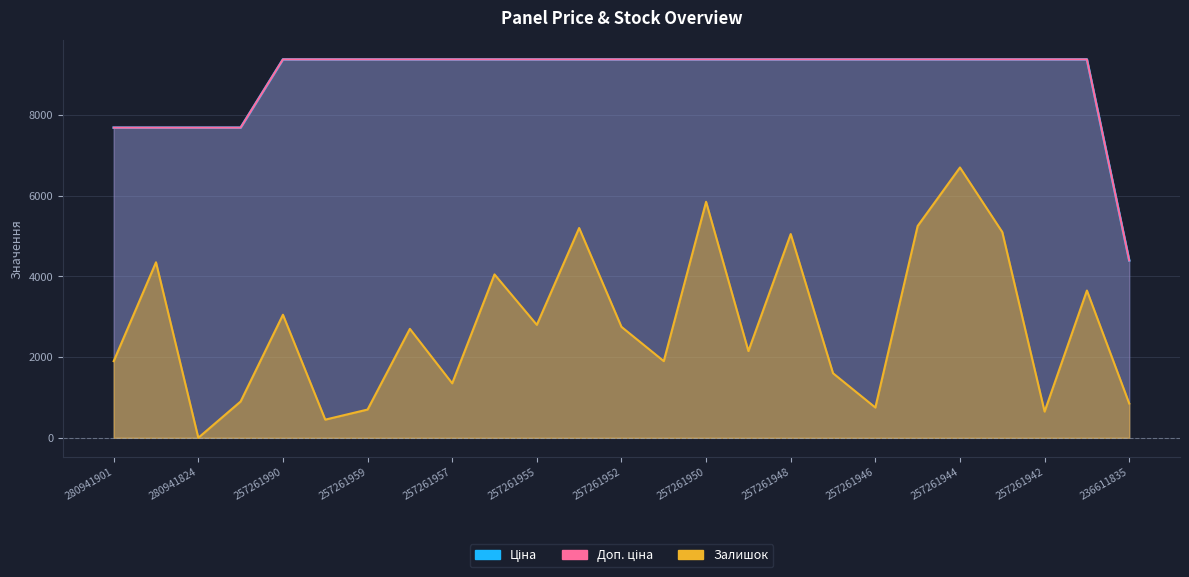

True or false: Доп. ціна has a value of 9379.3 at 257261949.

True